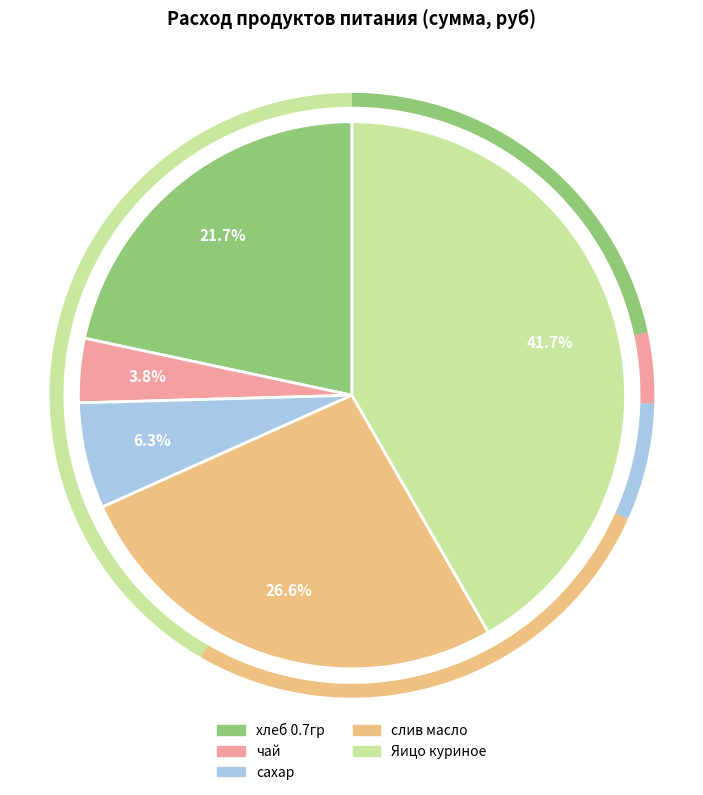

The слив масло slice represents 27% of the pie. True or false?

True